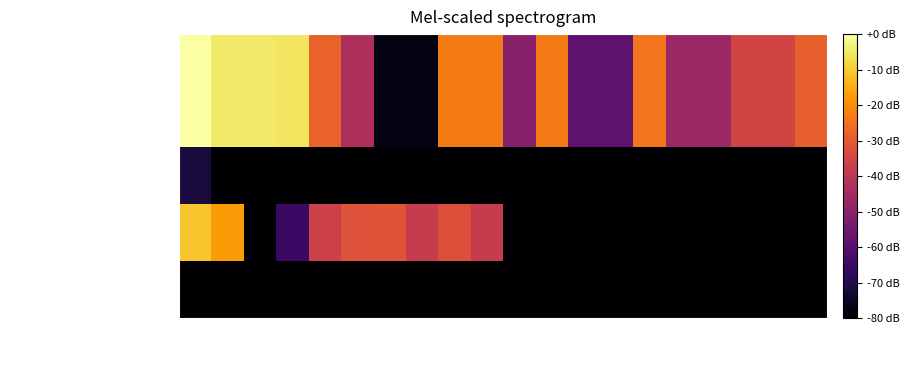

At which category is the sum across all series the highest?

10000000